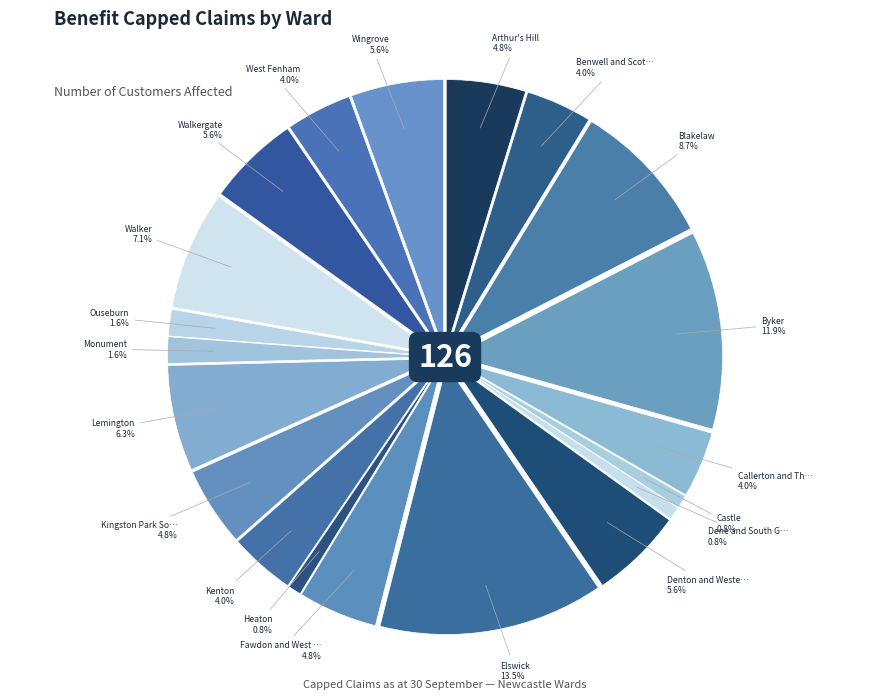

Does Castle account for over 50% of the chart?

No